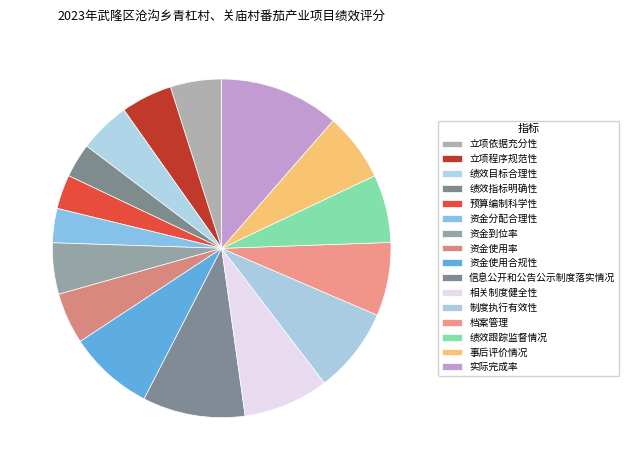

To the nearest percent, what percentage of the pie is 绩效指标明确性?

3%